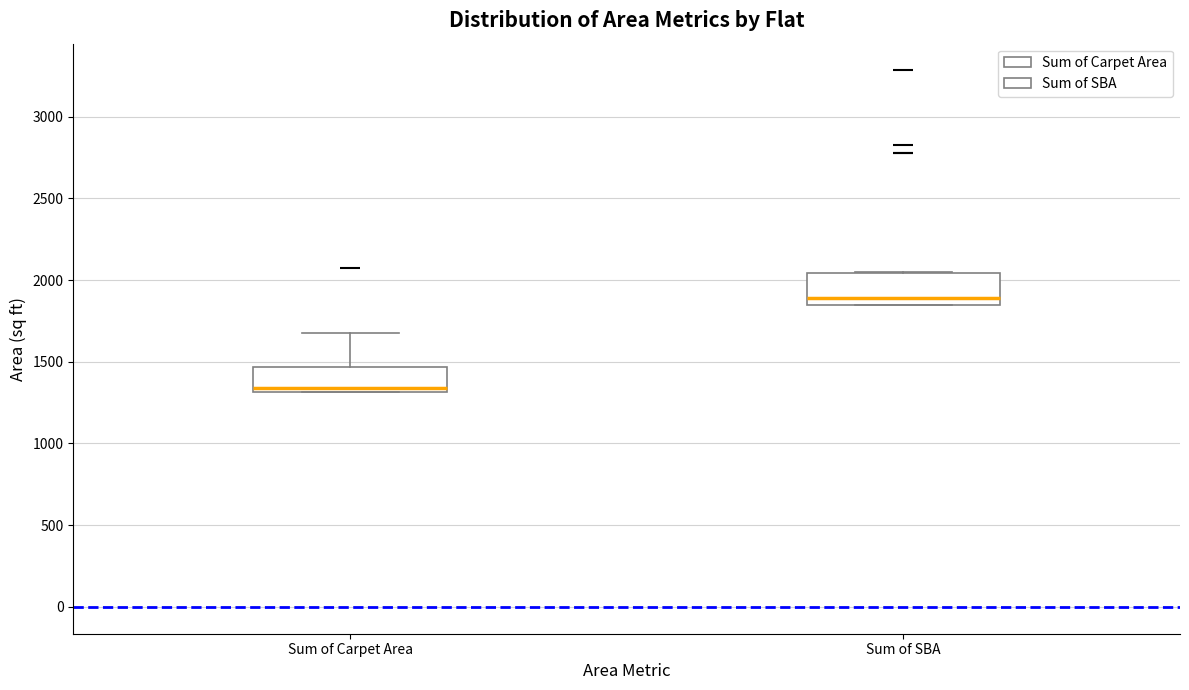

Reading left to right, read every box against the y-axis: the position of its median line, the range the box covers, and the ends of its whiskers. The values are not printed on the chart, so give them approximately, as read against the axis.

Sum of Carpet Area: median 1350, box 1300 to 1450, whiskers 1300 to 1650
Sum of SBA: median 1900, box 1850 to 2050, whiskers 1850 to 2050